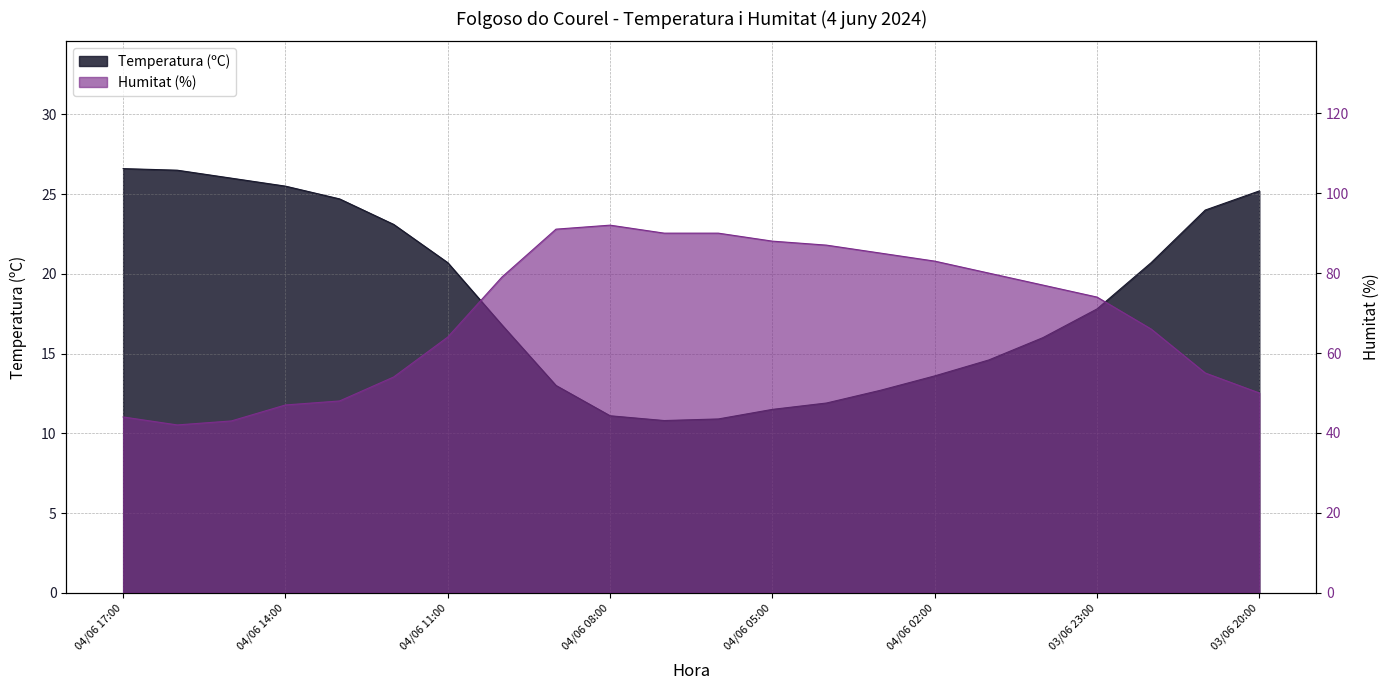

True or false: Humitat (%) and Temperatura (ºC) intersect in this chart.

False